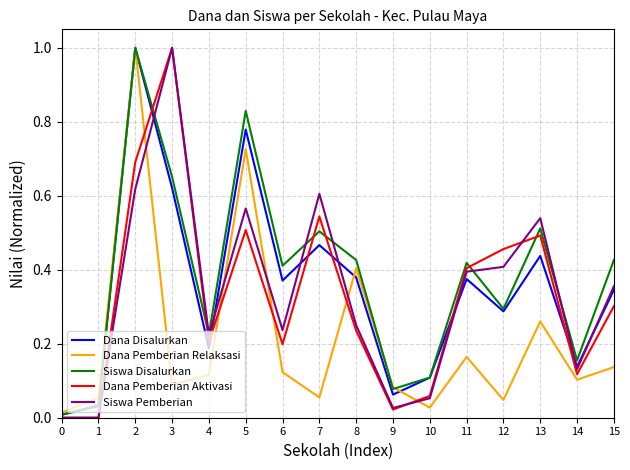

Which series changed the most between 5 and 12?

Dana Pemberian Relaksasi